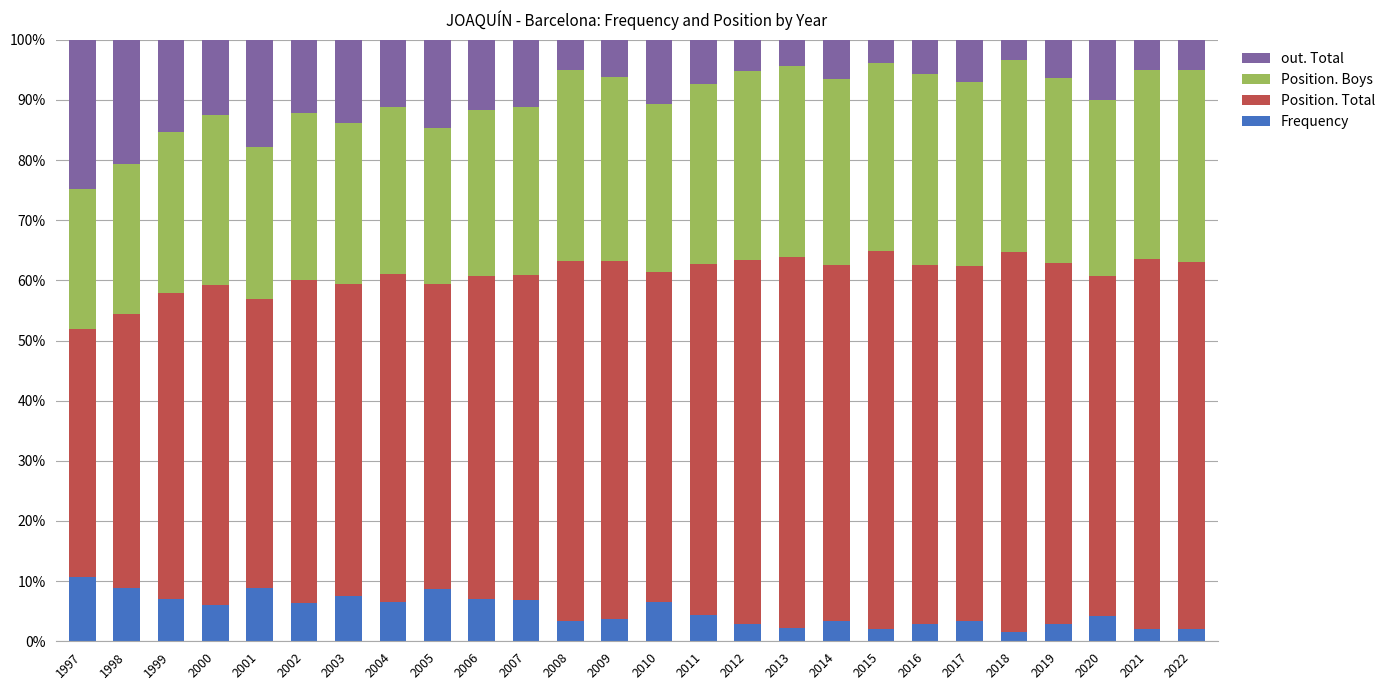

The Frequency series shows 6.5 at 2004. True or false?

True